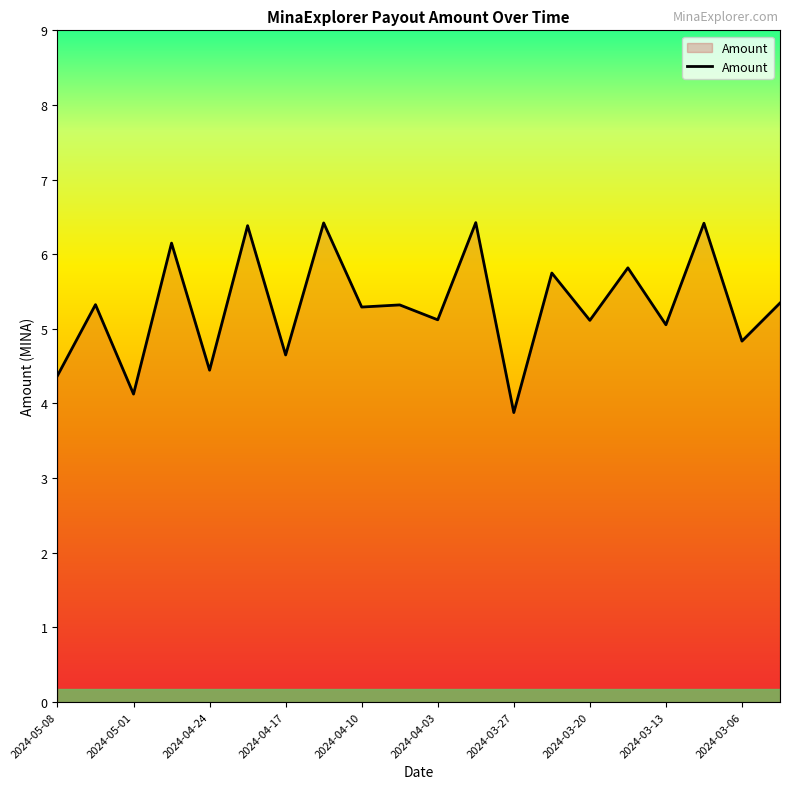

What is the smallest value displayed?

3.9